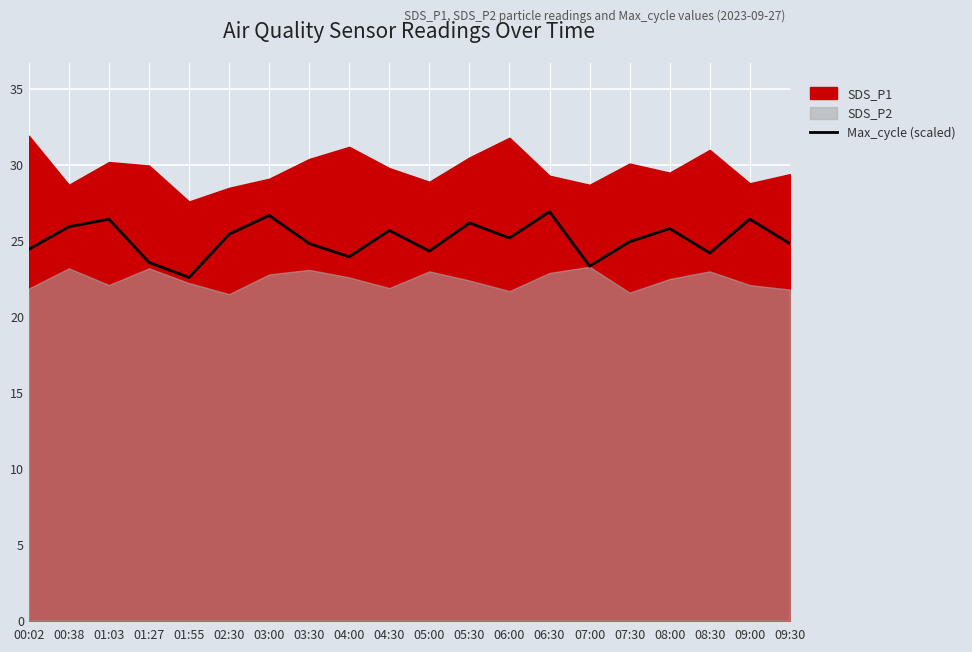

What is the change in value from 00:38 to 07:00?

-2.6